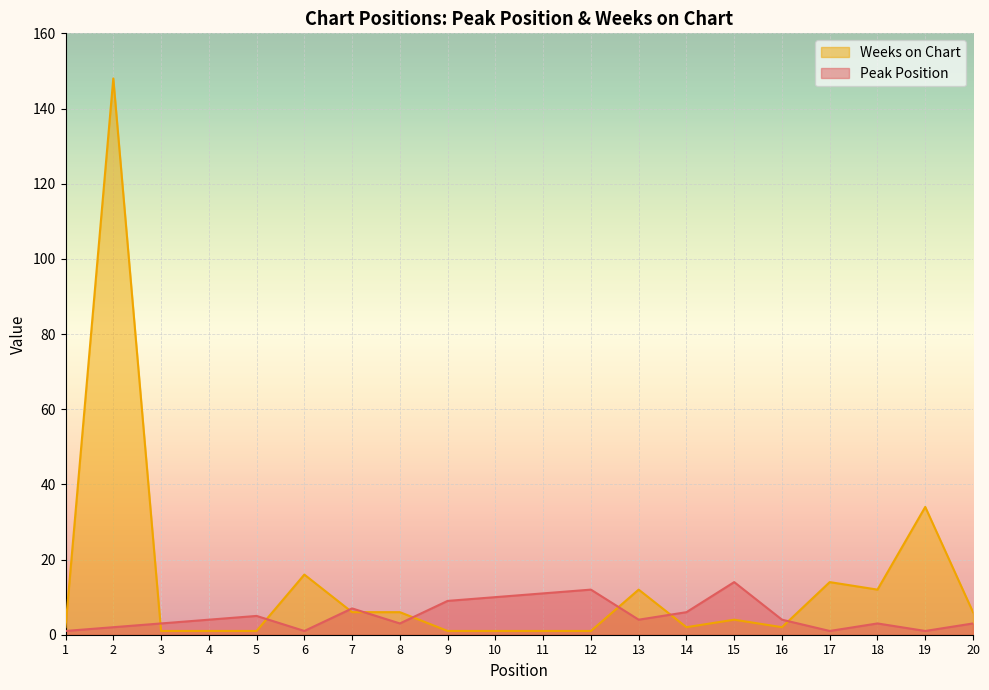

True or false: Peak Position and Weeks on Chart cross at least once.

True